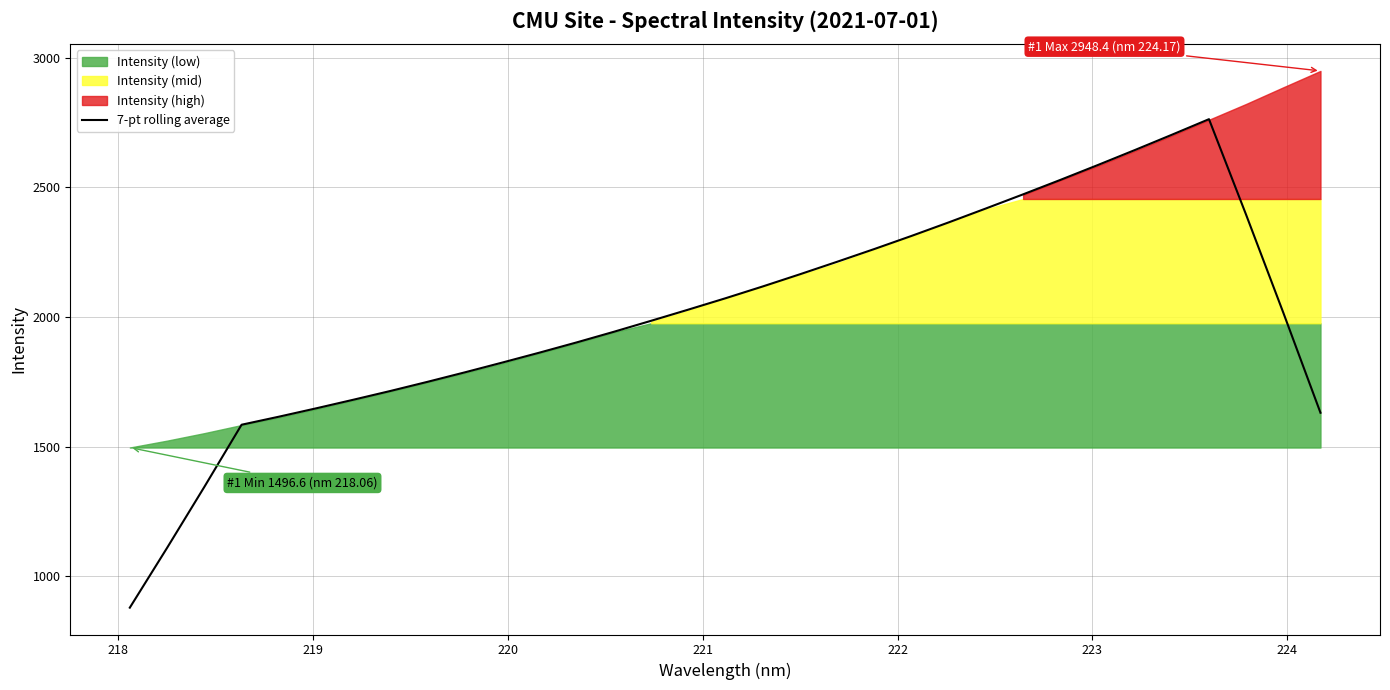

What is the minimum value shown in the chart?

879.3